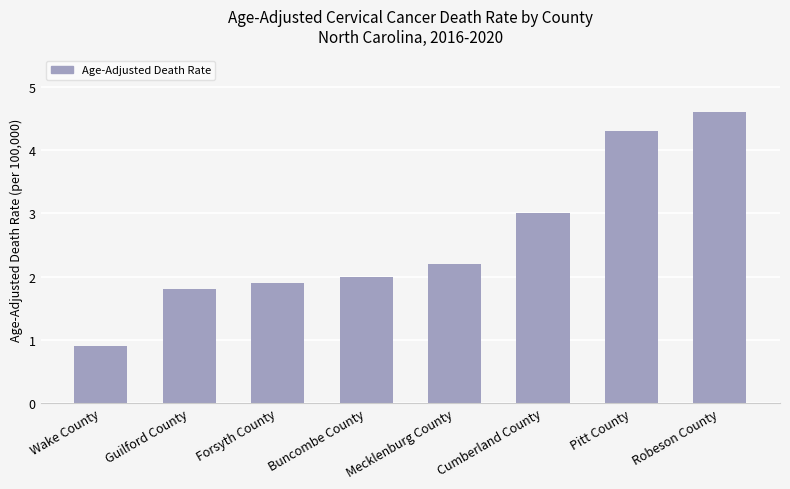

The value at Pitt County is 6.1. True or false?

False